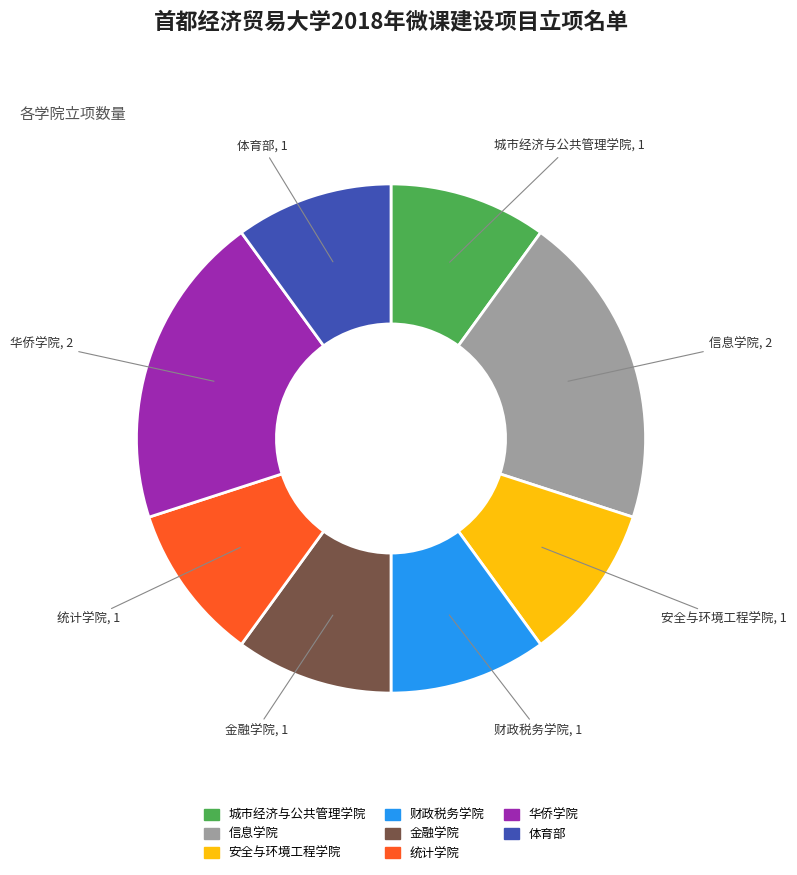

What is the ratio of the value at 信息学院 to the value at 城市经济与公共管理学院?

2.0